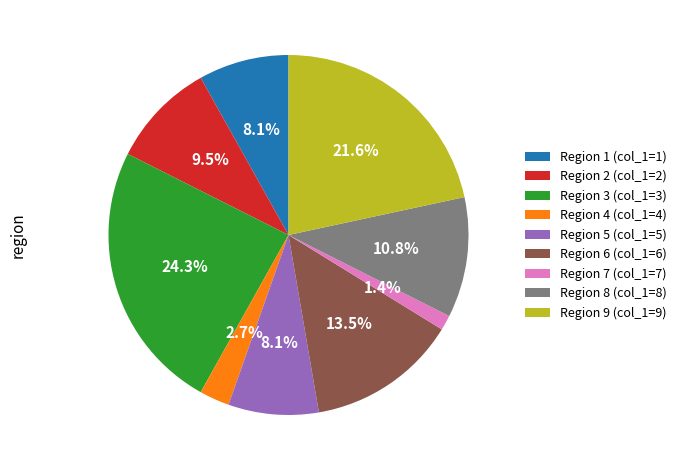

Which has a higher value, Region 2 (col_1=2) or Region 3 (col_1=3)?

Region 3 (col_1=3)